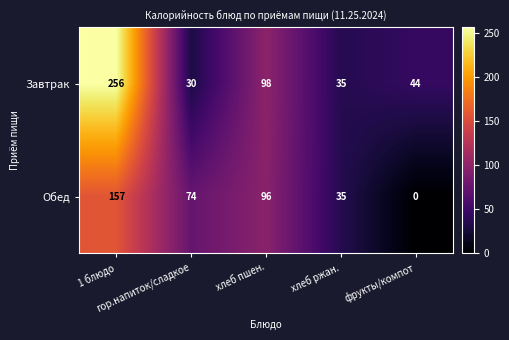

Which series has the widest spread of values?

Завтрак